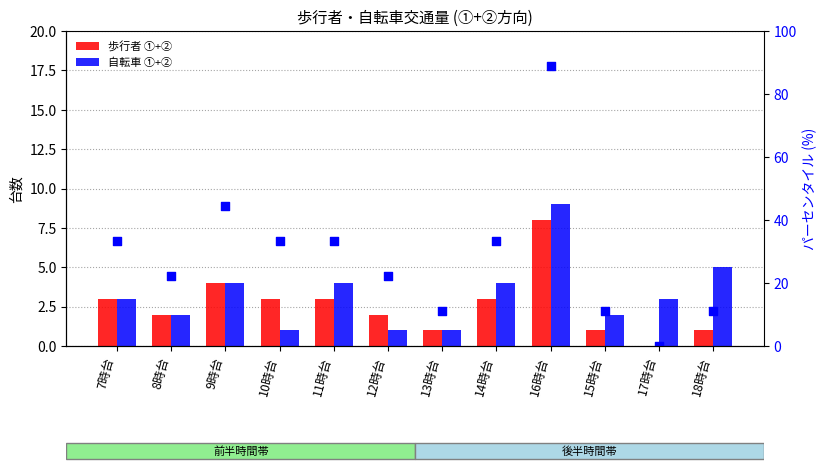

Which series reaches the minimum Y coordinate?

歩行者 ①+②